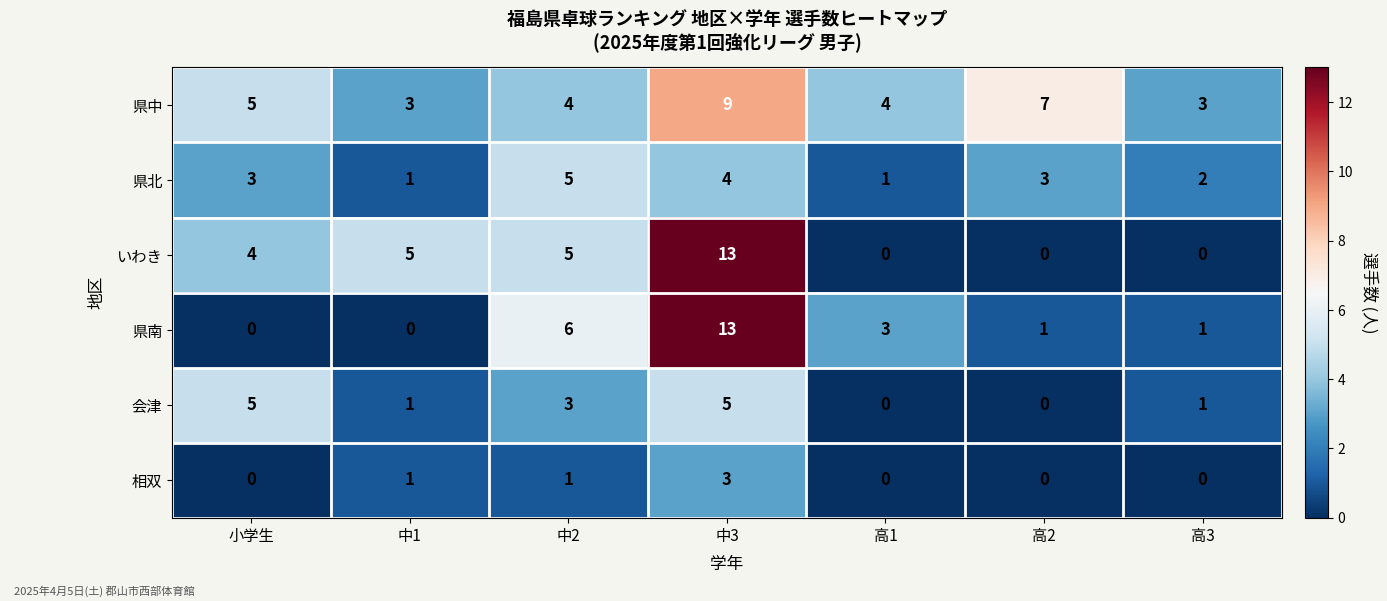

What is the sum of all 県中 values?

35